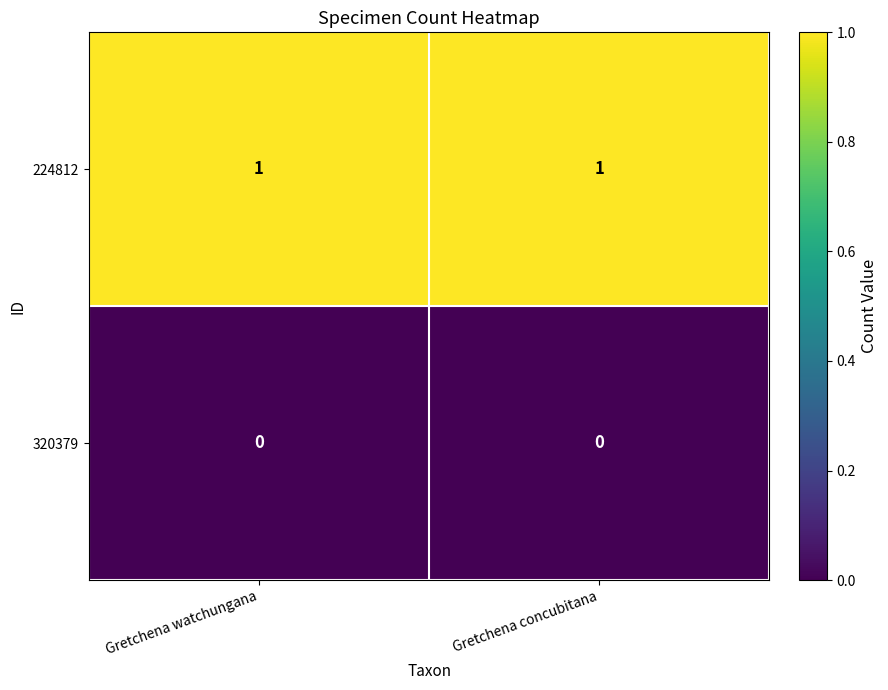

List the series in order of their overall mean, highest first.

224812, 320379